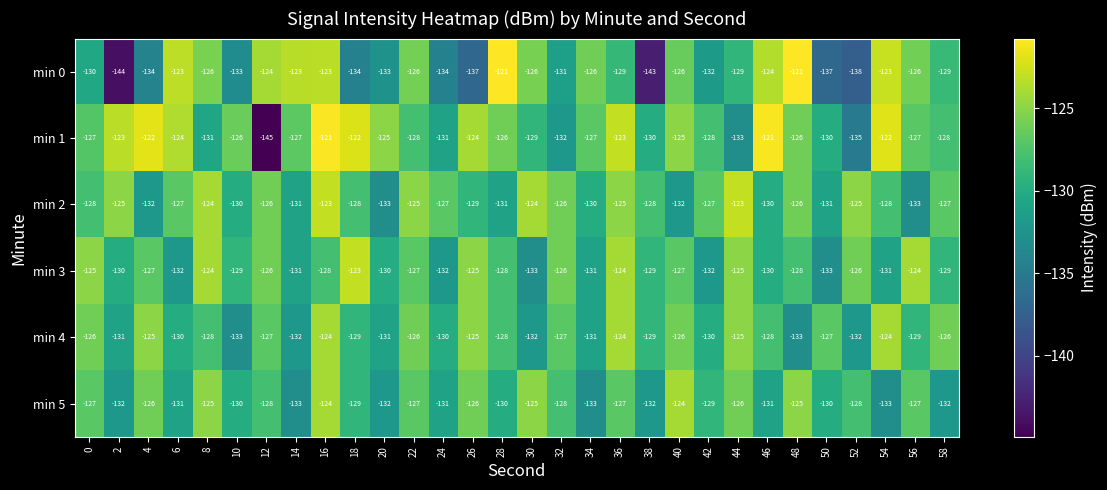

Count the number of categories in the chart.

30